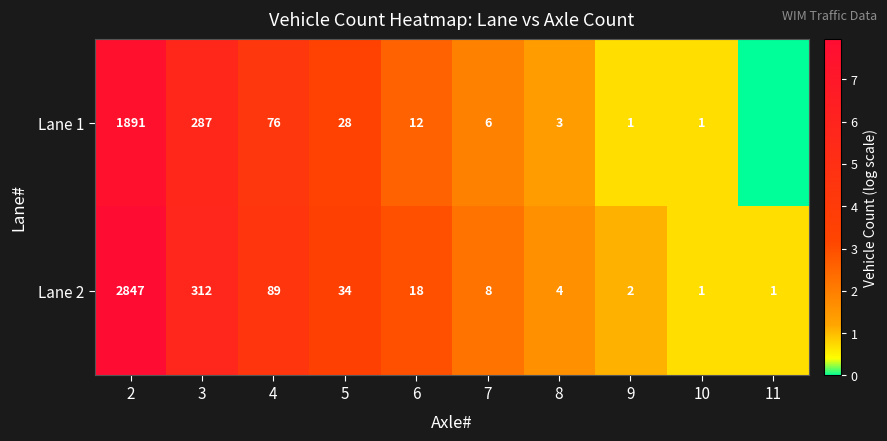

What is the average value of the Lane 2 series?

332